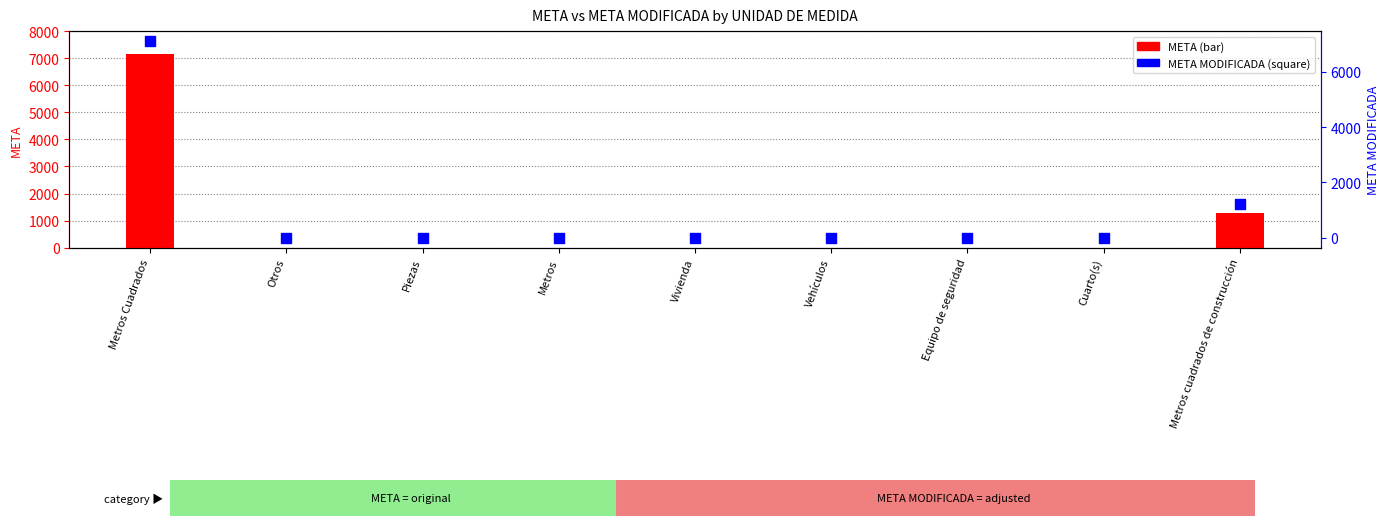

At which category is the sum across all series the highest?

Metros Cuadrados